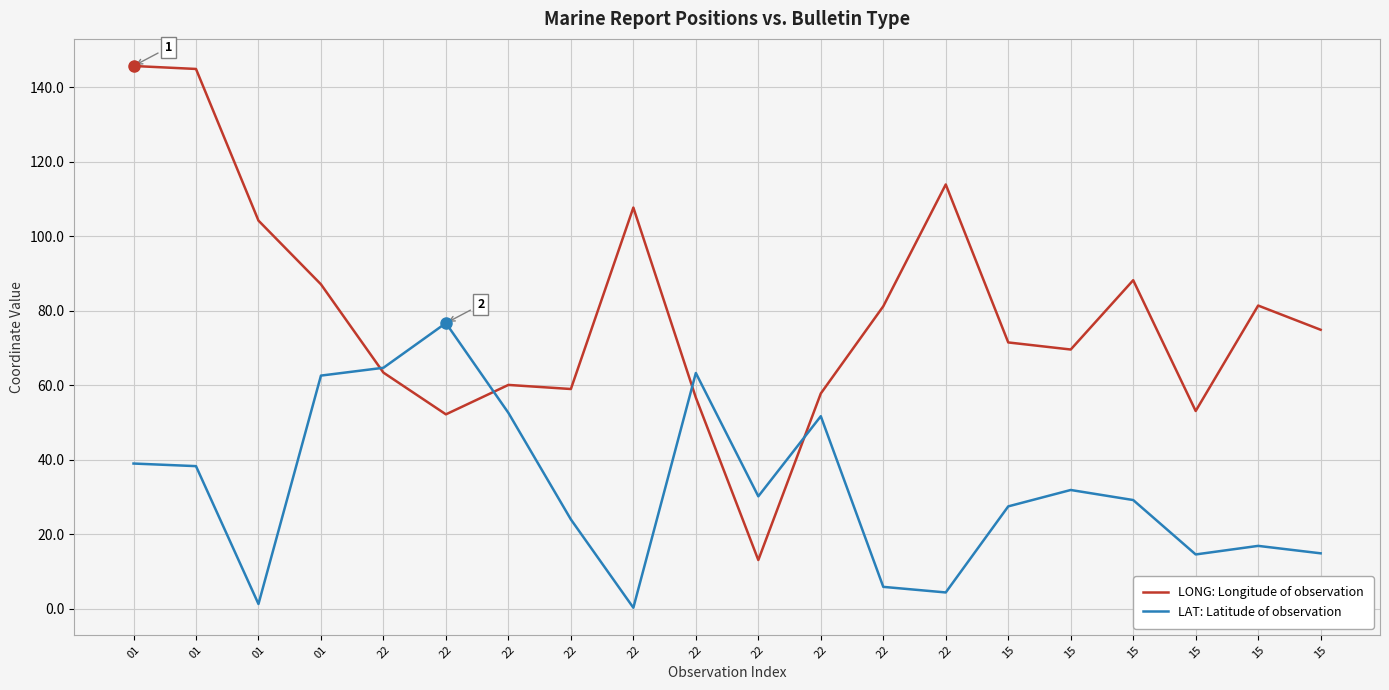

Which series has the widest spread of values?

LONG: Longitude of observation